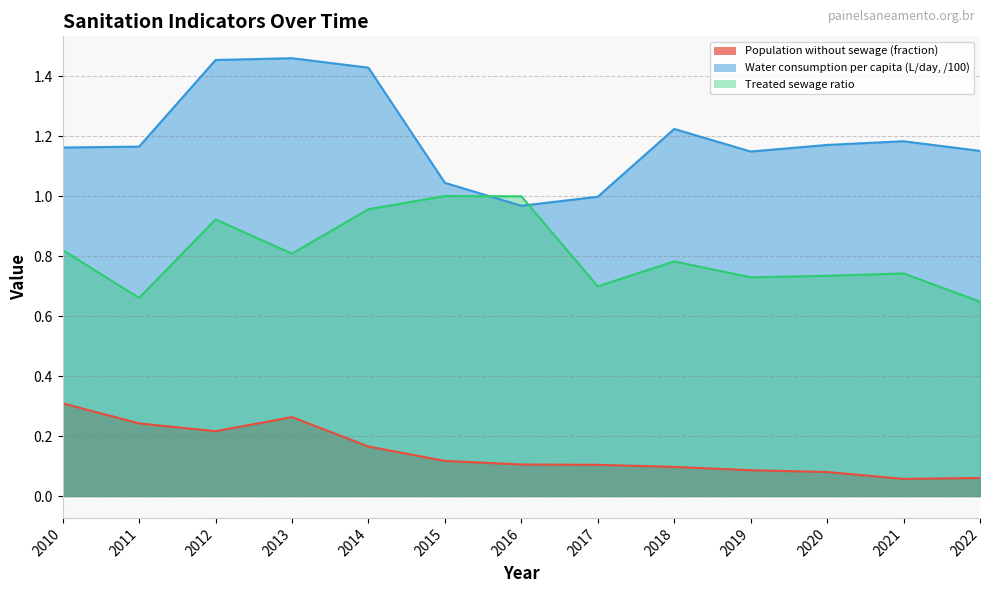

What is the total value across all series at 2022?

1.9